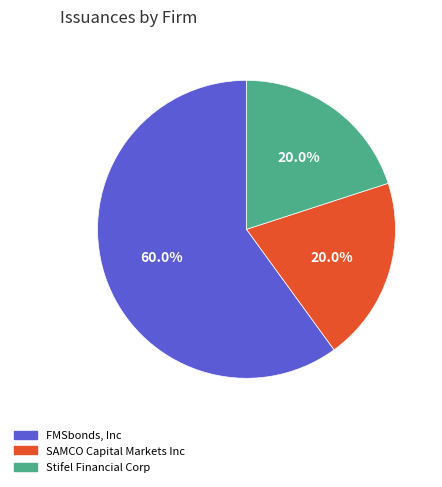

Does SAMCO Capital Markets Inc represent more than half of the total?

No